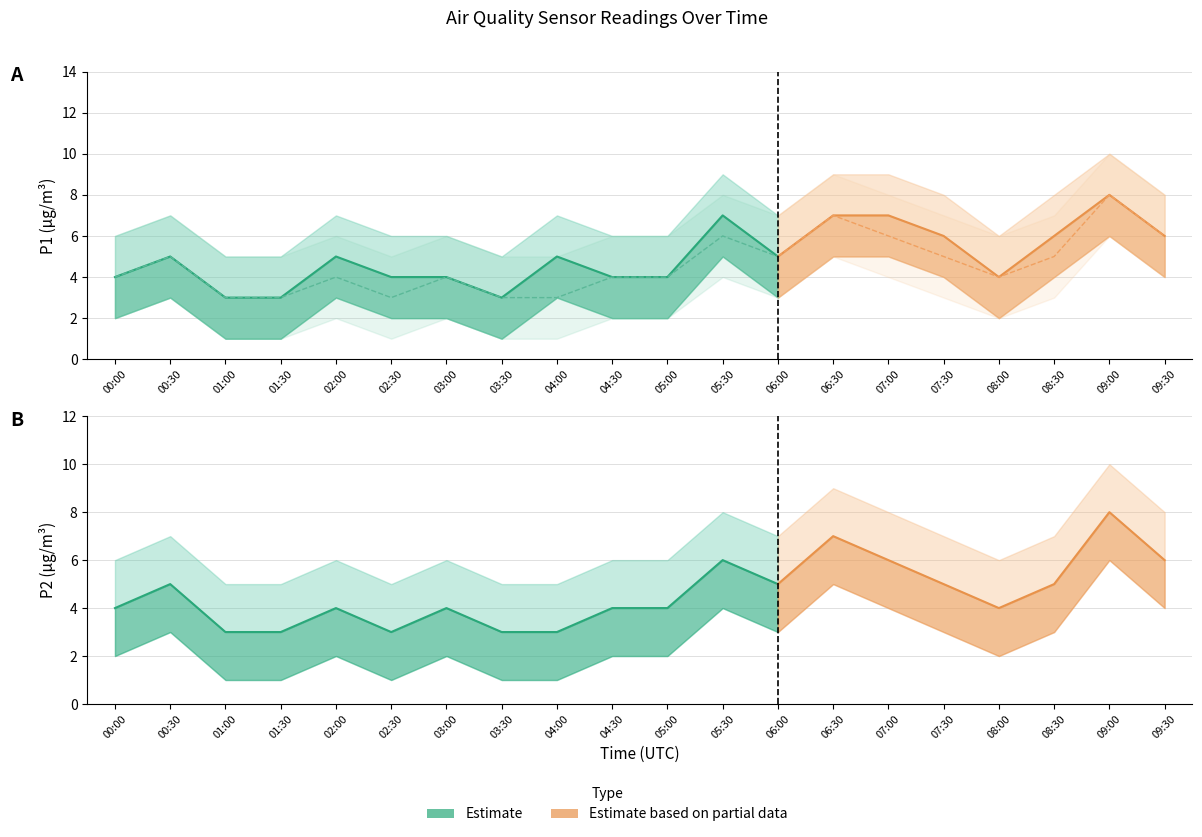

Reading left to right, extract all data points from this chart.

P1: 4	5	3	3	5	4	4	3	5	4	4	7	5	7	7	6	4	6	8	6
P2: 4	5	3	3	4	3	4	3	3	4	4	6	5	7	6	5	4	5	8	6